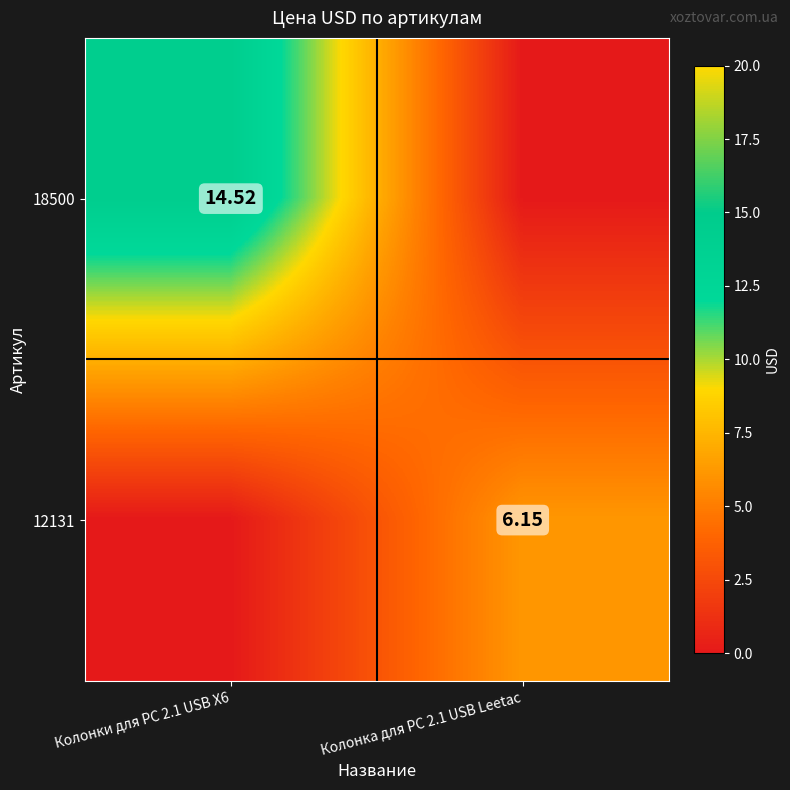

Is the value of 18500 at Колонки для PC 2.1 USB X6 greater than the value of 12131 at Колонка для PC 2.1 USB Leetac?

Yes